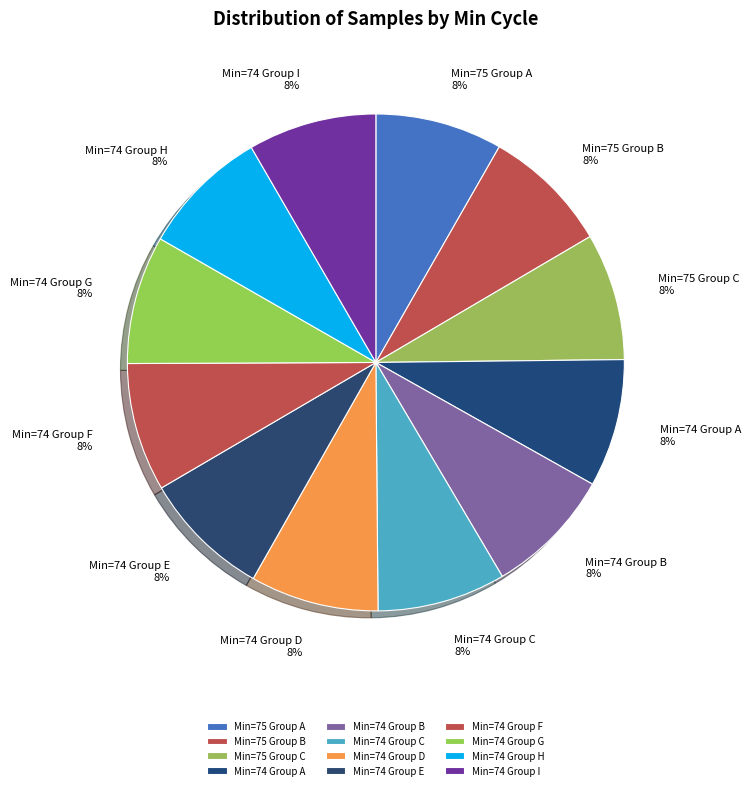

Approximately how many times larger is the value at Min=74 Group I compared to Min=75 Group B?

1.0